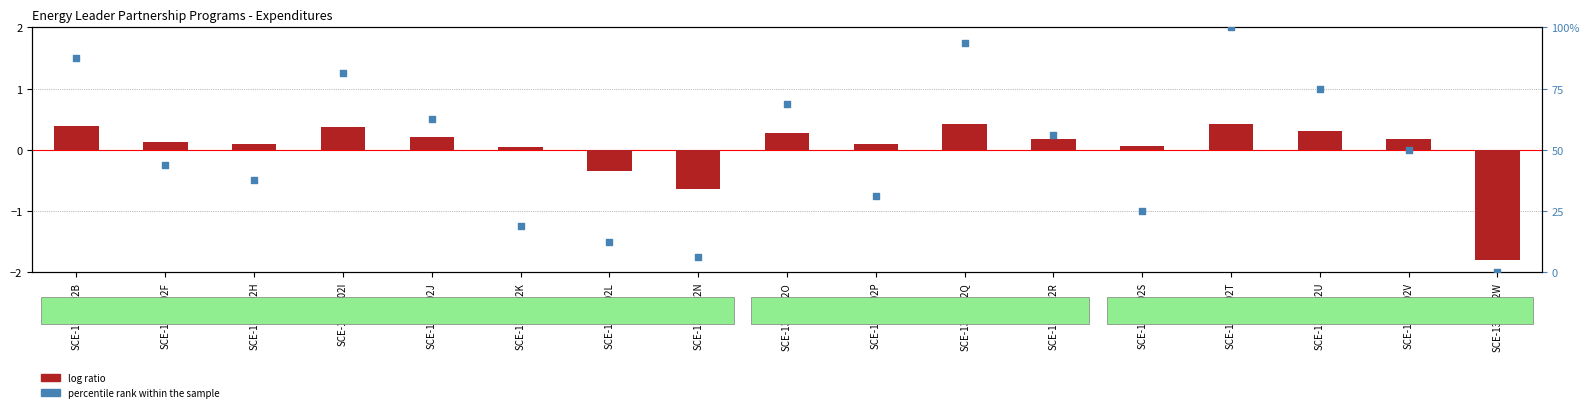

Which series reaches the minimum Y coordinate?

log ratio